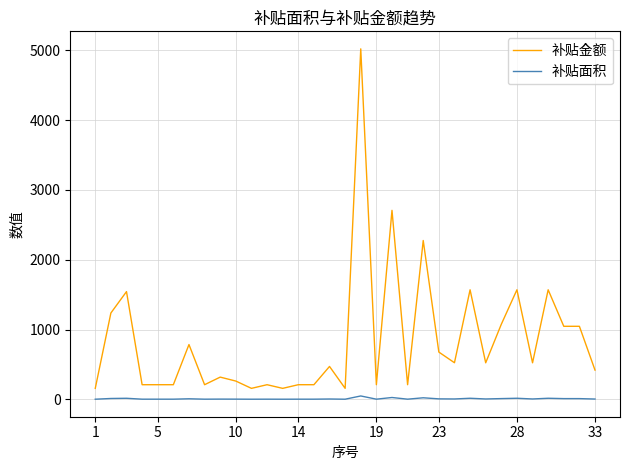

Which series has the largest total across all categories?

补贴金额